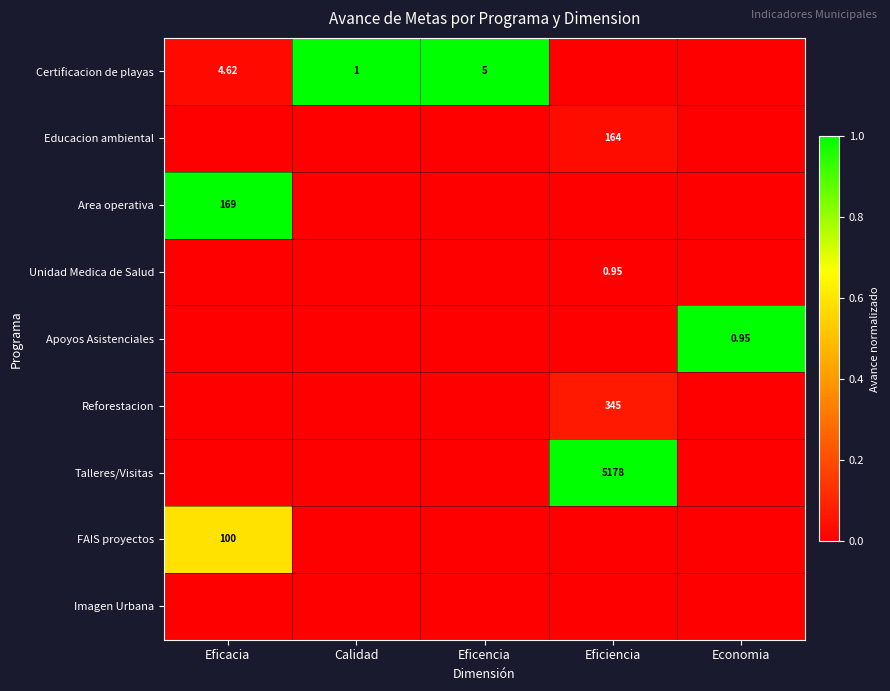

Between Eficiencia and Economia, which series saw the biggest shift?

Apoyos Asistenciales